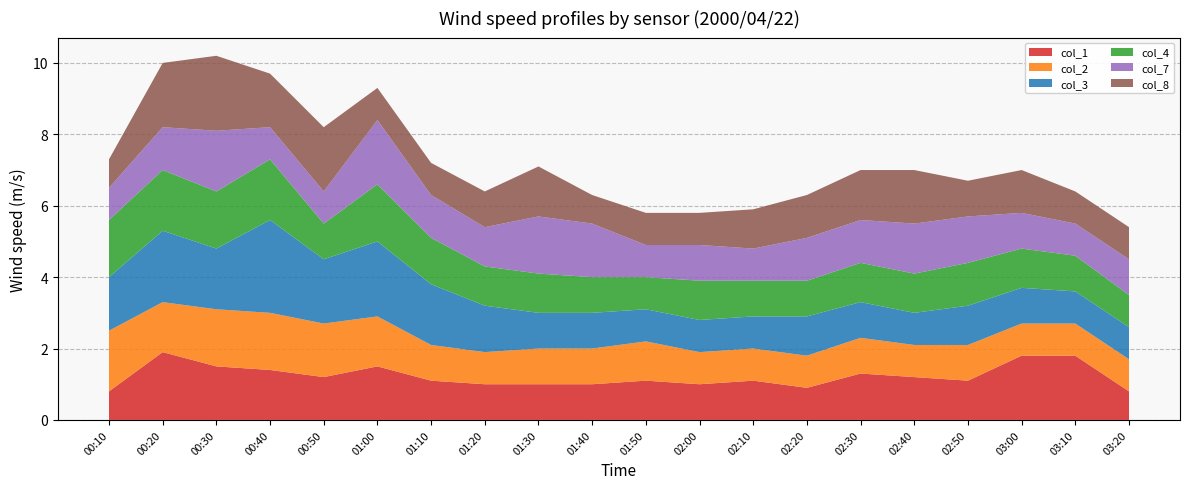

Reading left to right, transcribe all the data shown in this chart.

col_1: 00:10=0.8	00:20=1.9	00:30=1.5	00:40=1.4	00:50=1.2	01:00=1.5	01:10=1.1	01:20=1.0	01:30=1.0	01:40=1.0	01:50=1.1	02:00=1.0	02:10=1.1	02:20=0.9	02:30=1.3	02:40=1.2	02:50=1.1	03:00=1.8	03:10=1.8	03:20=0.8
col_2: 00:10=1.7	00:20=1.4	00:30=1.6	00:40=1.6	00:50=1.5	01:00=1.4	01:10=1.0	01:20=0.9	01:30=1.0	01:40=1.0	01:50=1.1	02:00=0.9	02:10=0.9	02:20=0.9	02:30=1.0	02:40=0.9	02:50=1.0	03:00=0.9	03:10=0.9	03:20=0.9
col_3: 00:10=1.5	00:20=2.0	00:30=1.7	00:40=2.6	00:50=1.8	01:00=2.1	01:10=1.7	01:20=1.3	01:30=1.0	01:40=1.0	01:50=0.9	02:00=0.9	02:10=0.9	02:20=1.1	02:30=1.0	02:40=0.9	02:50=1.1	03:00=1.0	03:10=0.9	03:20=0.9
col_4: 00:10=1.6	00:20=1.7	00:30=1.6	00:40=1.7	00:50=1.0	01:00=1.6	01:10=1.3	01:20=1.1	01:30=1.1	01:40=1.0	01:50=0.9	02:00=1.1	02:10=1.0	02:20=1.0	02:30=1.1	02:40=1.1	02:50=1.2	03:00=1.1	03:10=1.0	03:20=0.9
col_7: 00:10=0.9	00:20=1.2	00:30=1.7	00:40=0.9	00:50=0.9	01:00=1.8	01:10=1.2	01:20=1.1	01:30=1.6	01:40=1.5	01:50=0.9	02:00=1.0	02:10=0.9	02:20=1.2	02:30=1.2	02:40=1.4	02:50=1.3	03:00=1.0	03:10=0.9	03:20=1.0
col_8: 00:10=0.8	00:20=1.8	00:30=2.1	00:40=1.5	00:50=1.8	01:00=0.9	01:10=0.9	01:20=1.0	01:30=1.4	01:40=0.8	01:50=0.9	02:00=0.9	02:10=1.1	02:20=1.2	02:30=1.4	02:40=1.5	02:50=1.0	03:00=1.2	03:10=0.9	03:20=0.9